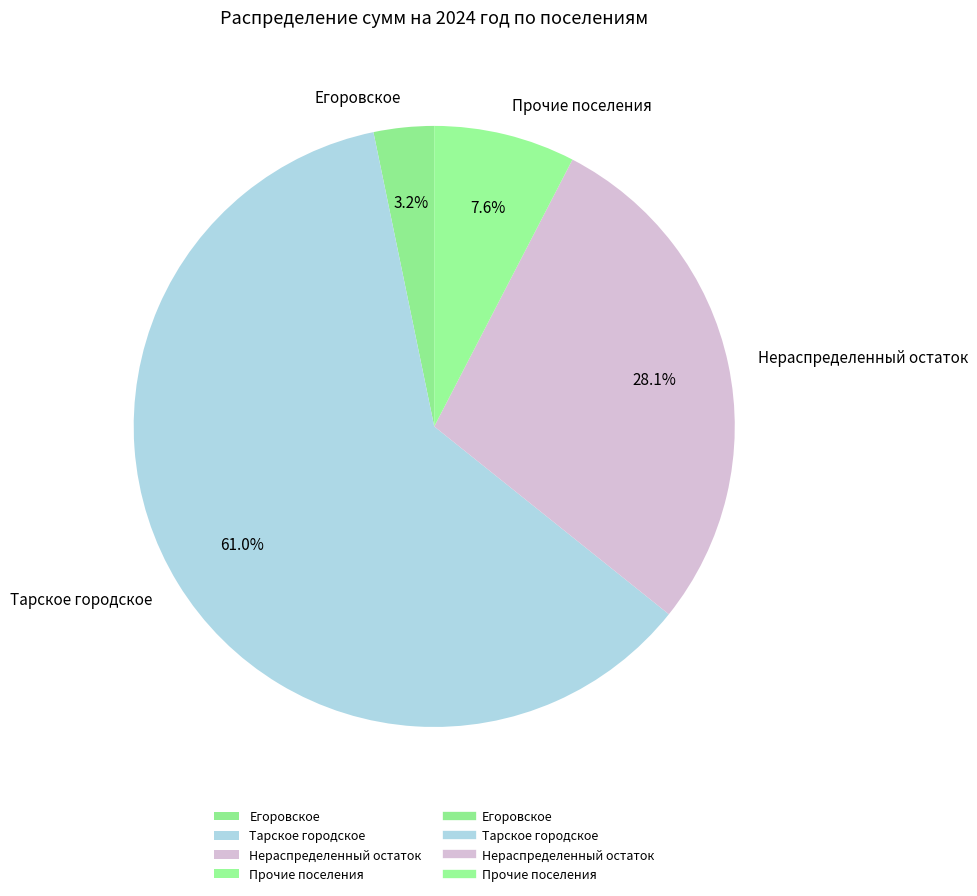

How many segments does this pie chart have?

4